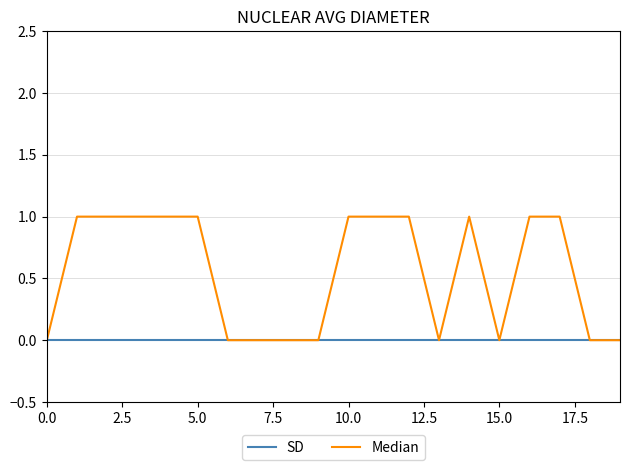

How many values in the Median series are below 1?

9